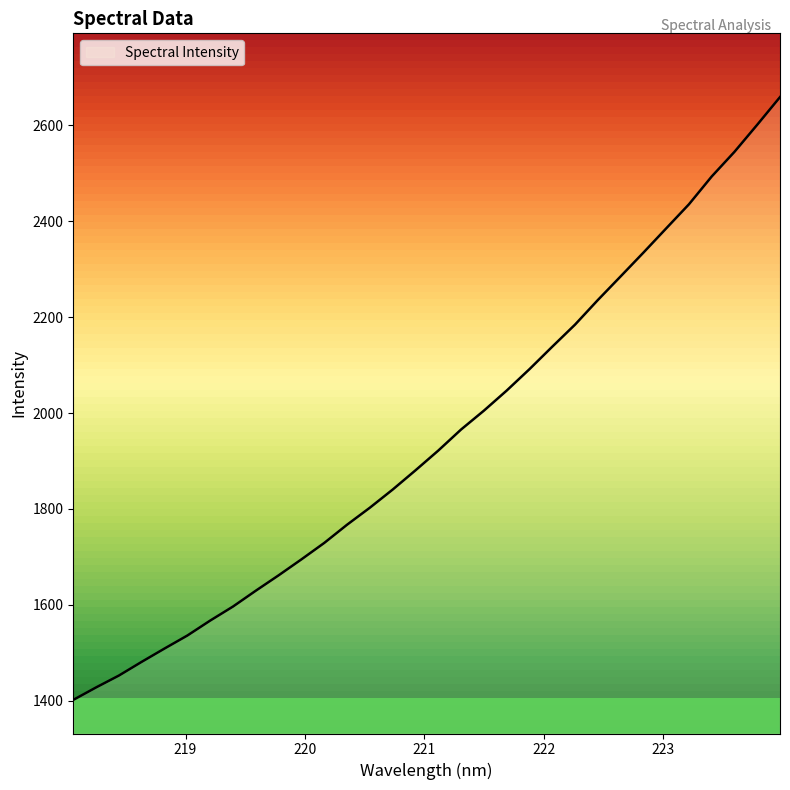

What is the smallest value displayed?

1401.9